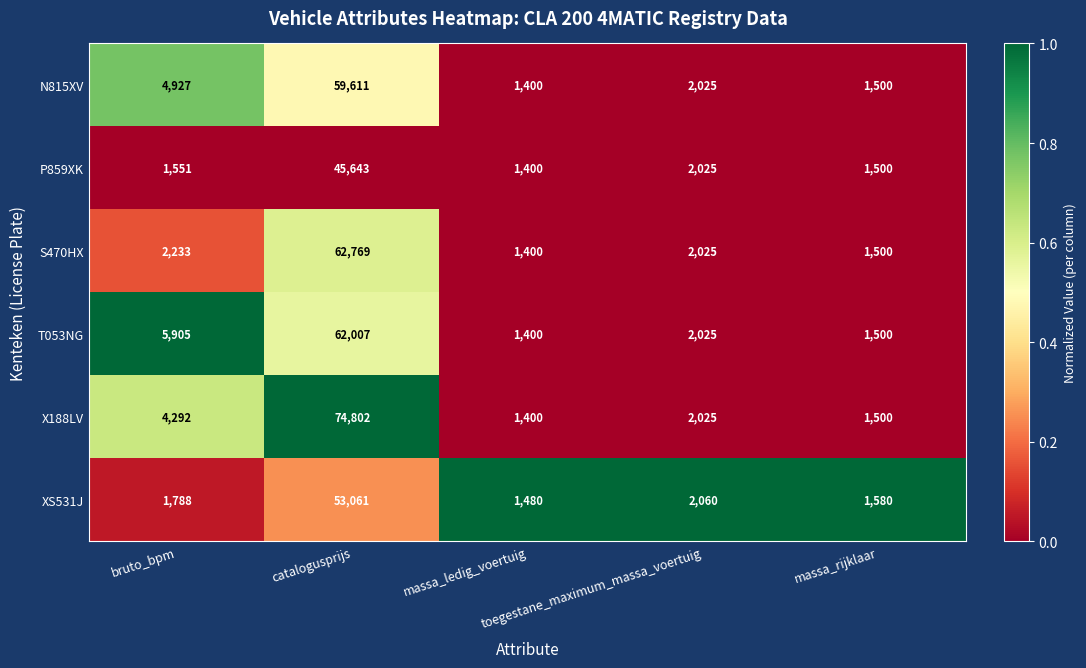

Between catalogusprijs and massa_rijklaar, which series saw the biggest shift?

X188LV